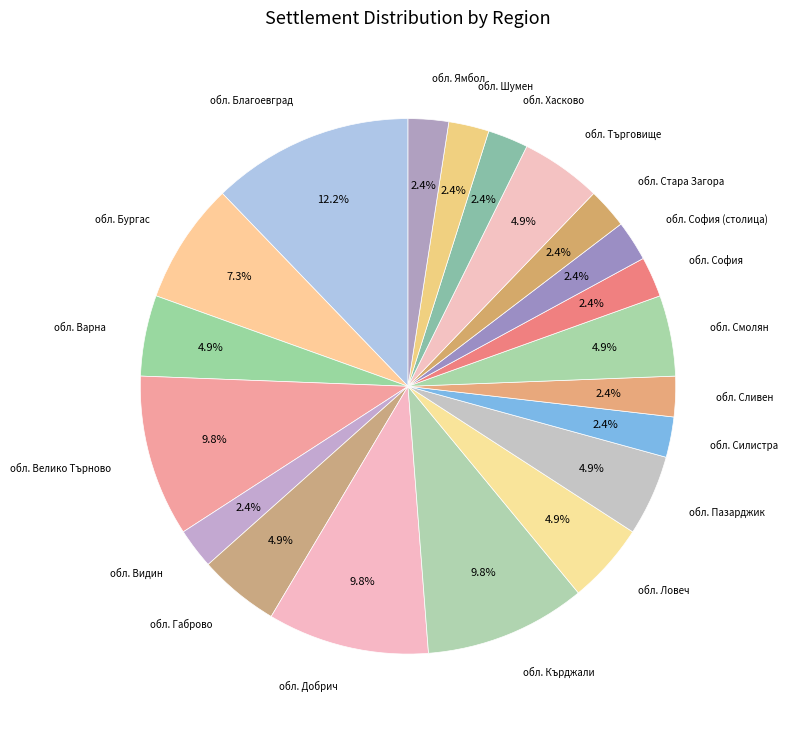

How many slices are in this pie chart?

20